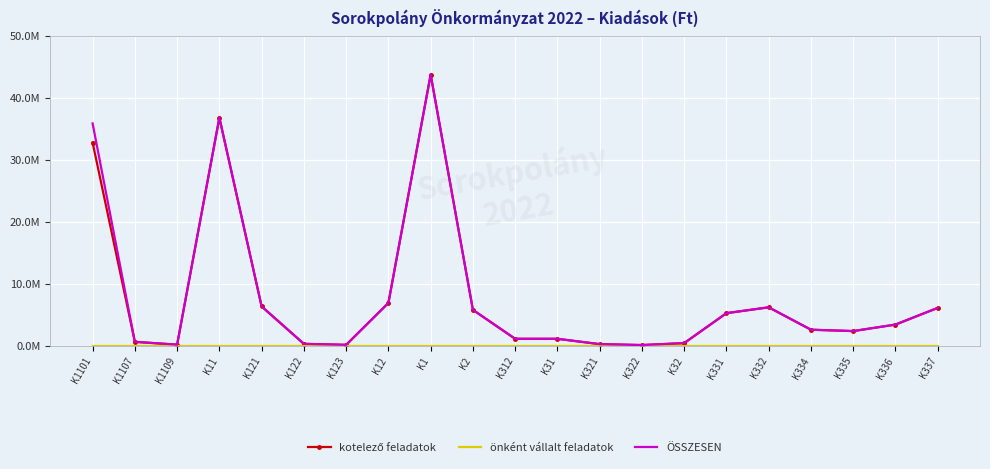

What is the total value across all series at K331?

10620000